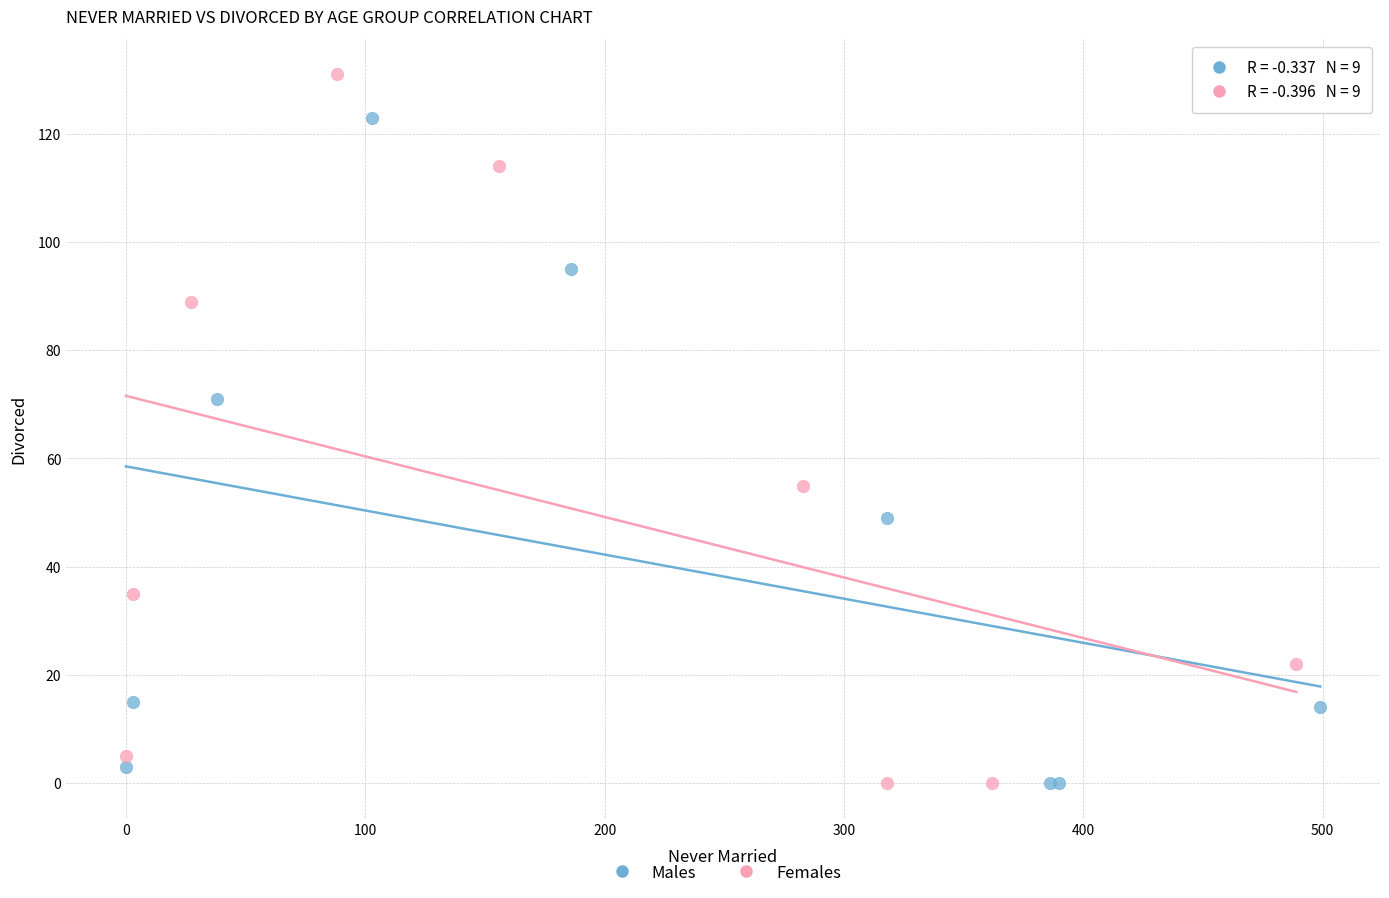

Which series contains the highest Y value?

Females